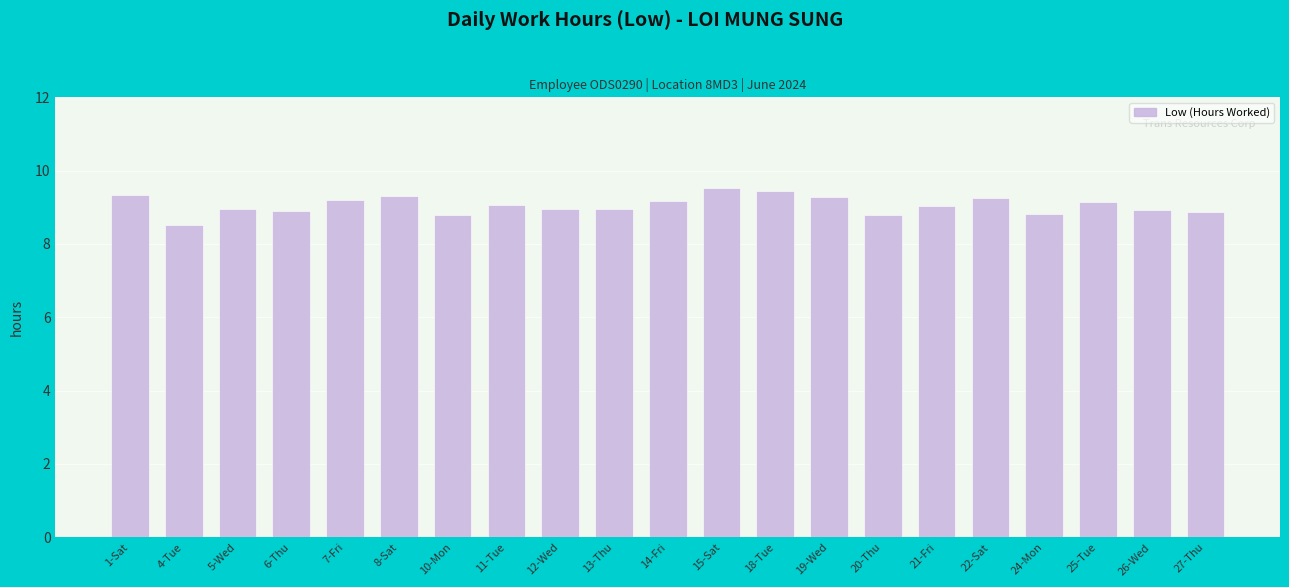

What is the minimum value shown in the chart?

8.5